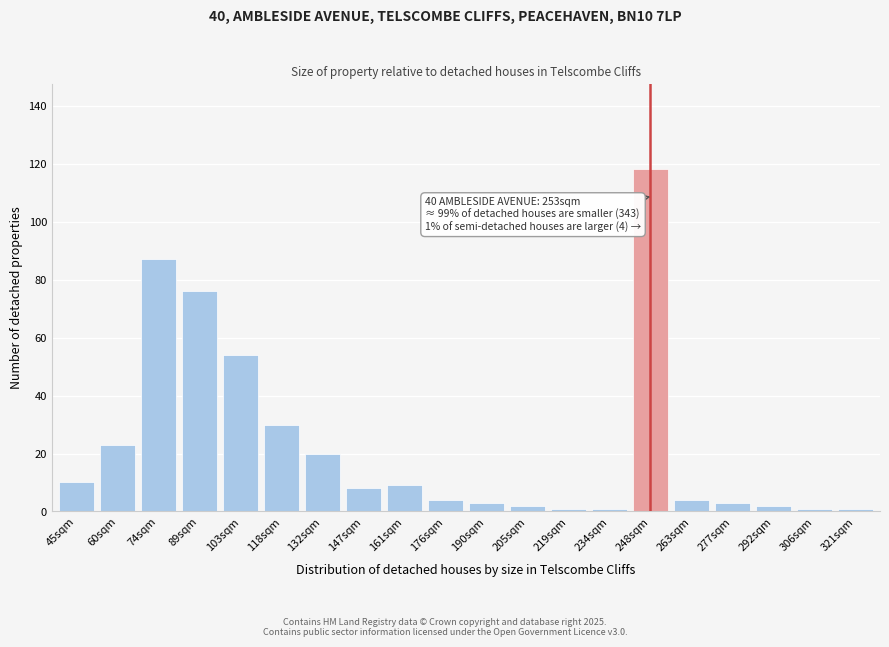

Reading left to right, list all the values displayed in this chart.

10	23	87	76	54	30	20	8	9	4	3	2	1	1	118	4	3	2	1	1